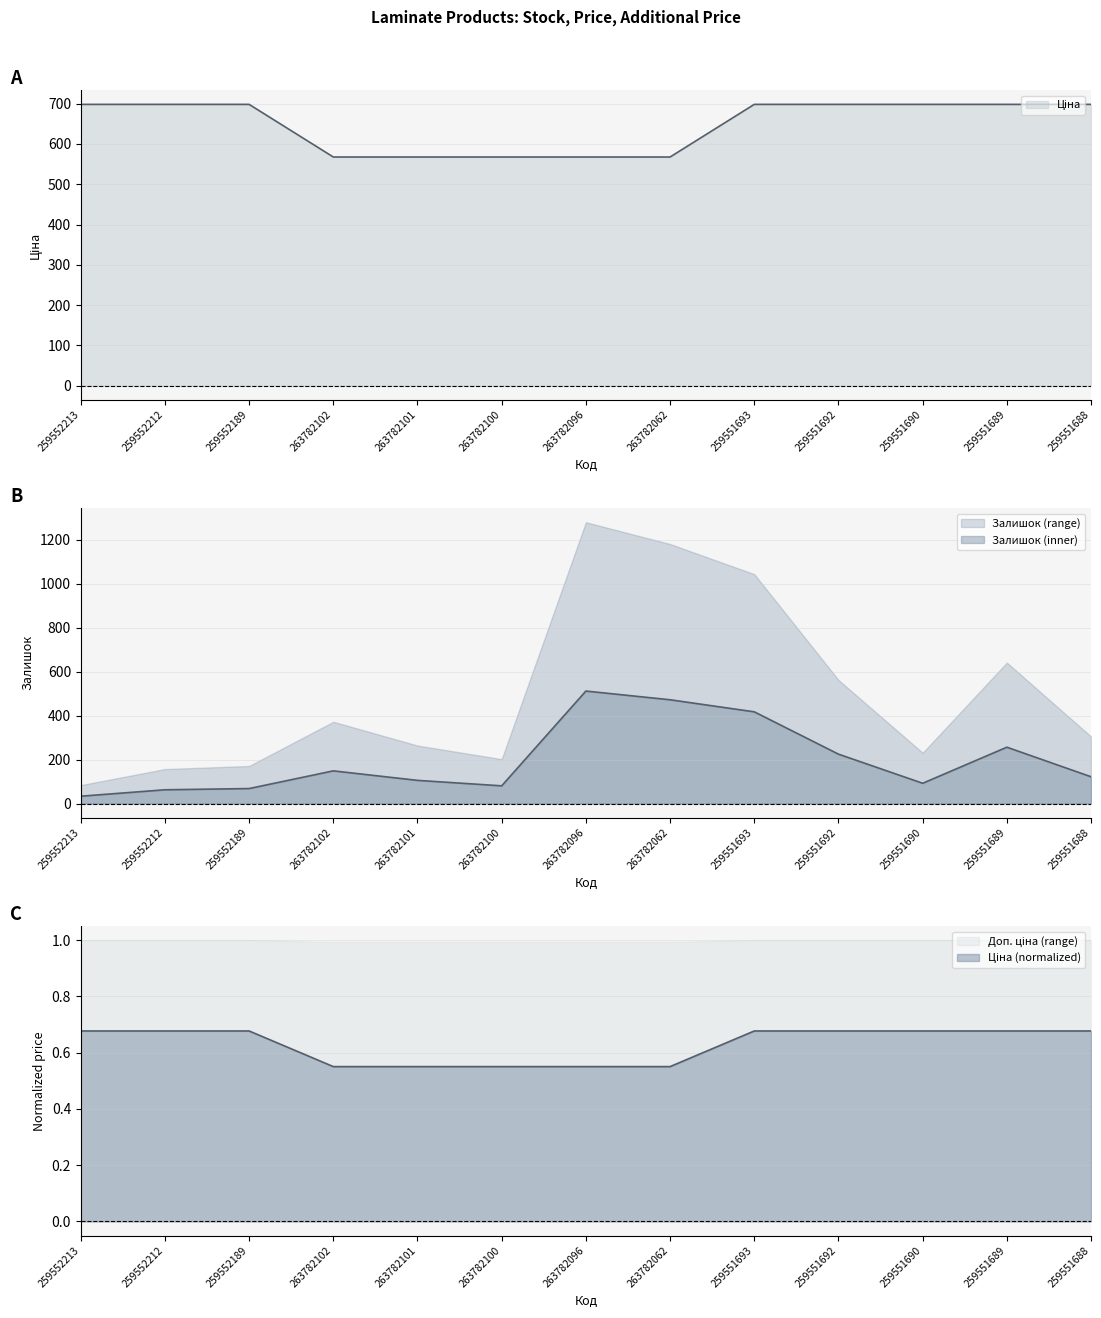

What is the smallest value displayed?

0.6